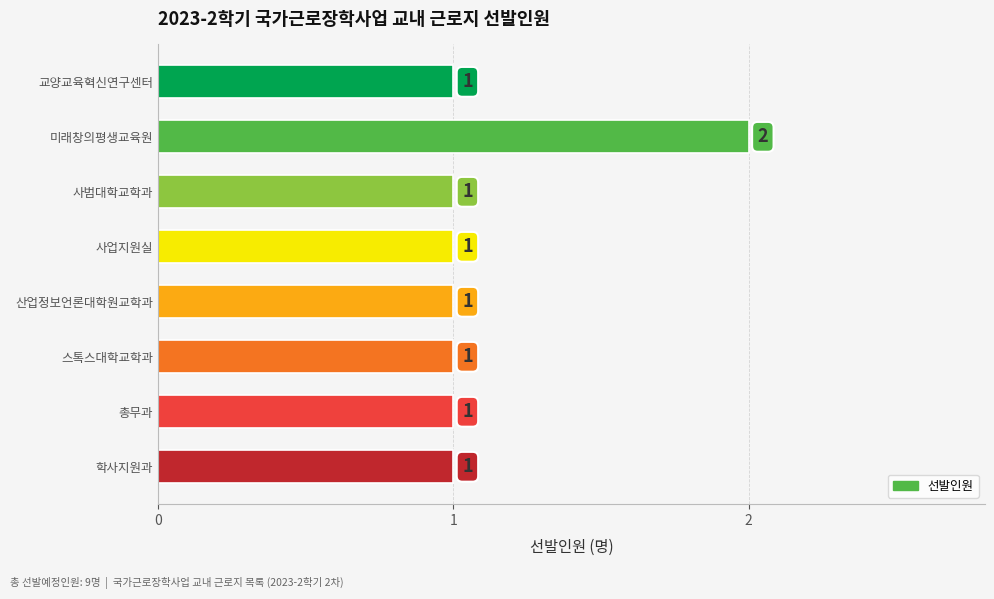

Reading top to bottom, what are all the values shown in this chart?

1	2	1	1	1	1	1	1